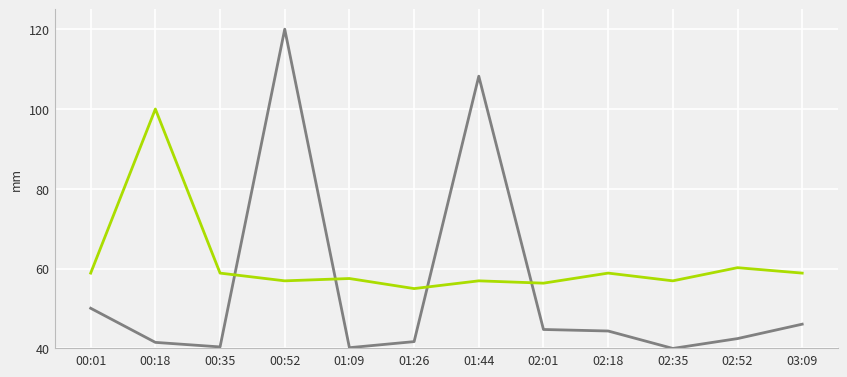

What is the difference between the highest and lowest values at 03:09?

12.8